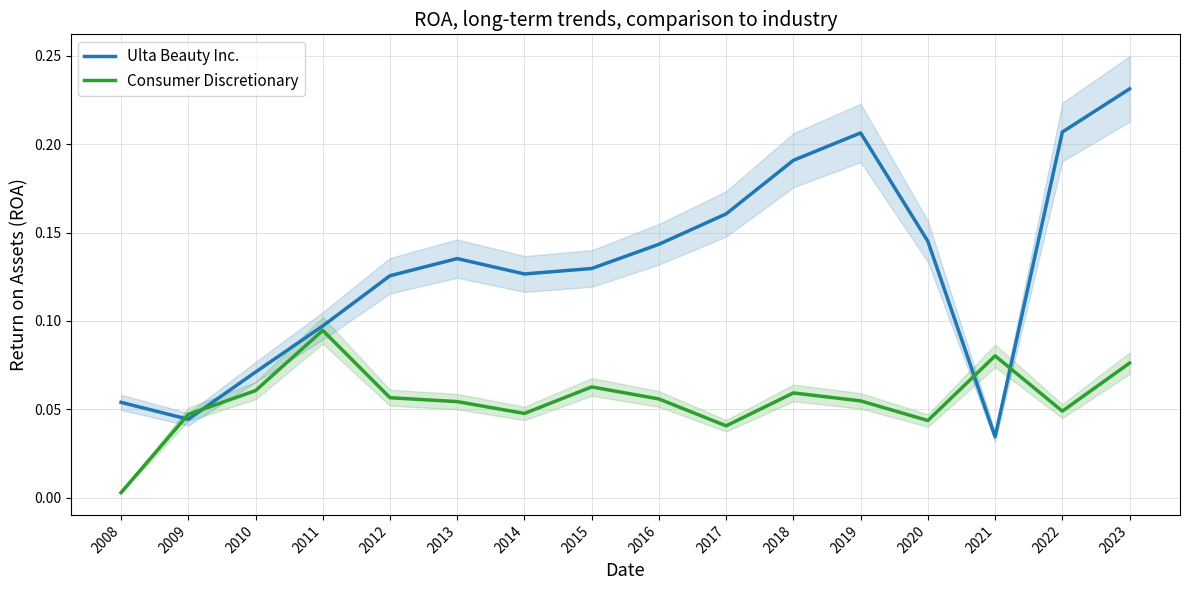

Does the chart display data point markers on the line(s)?

No